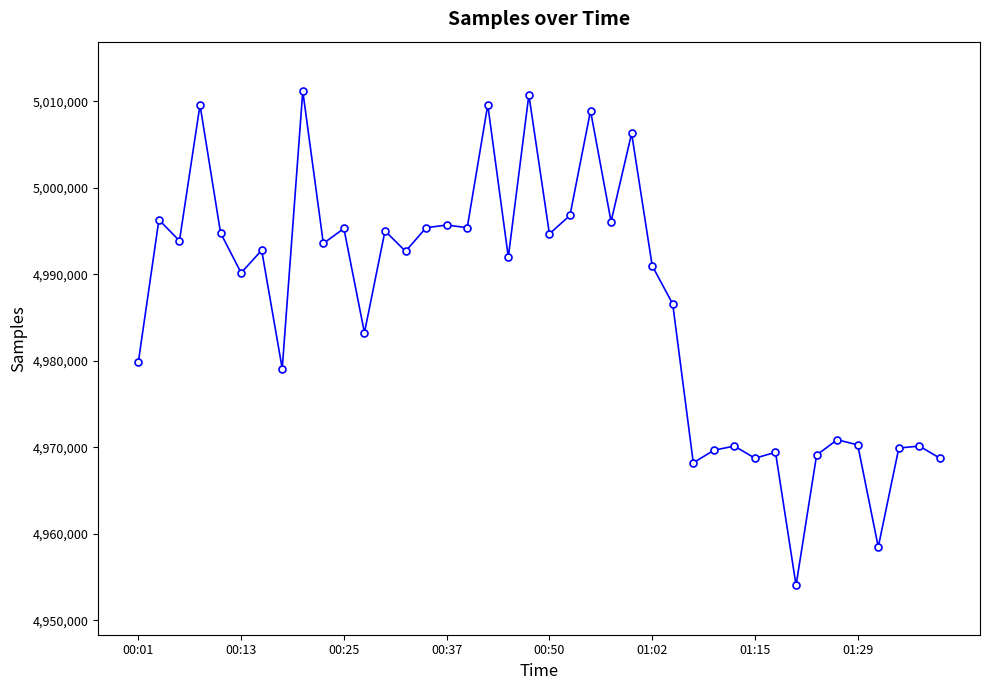

What is the greatest value displayed?

5011189